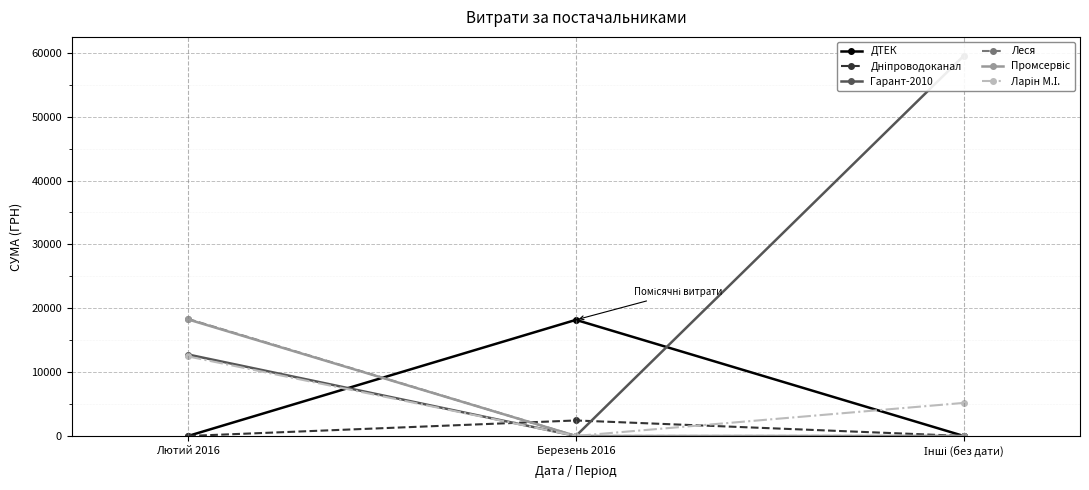

Is the value of Гарант-2010 at Лютий 2016 greater than the value of Леся at Інші (без дати)?

Yes